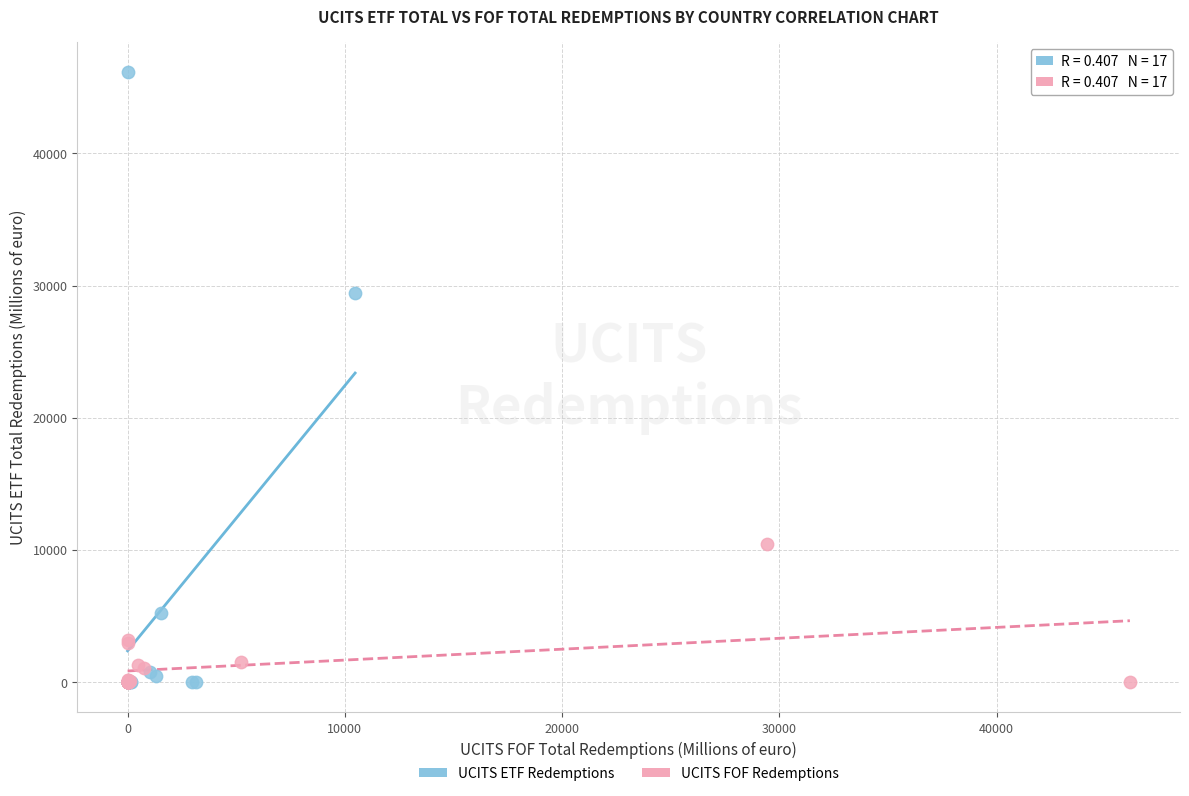

What are all the series names shown in the legend?

UCITS ETF Redemptions, UCITS FOF Redemptions